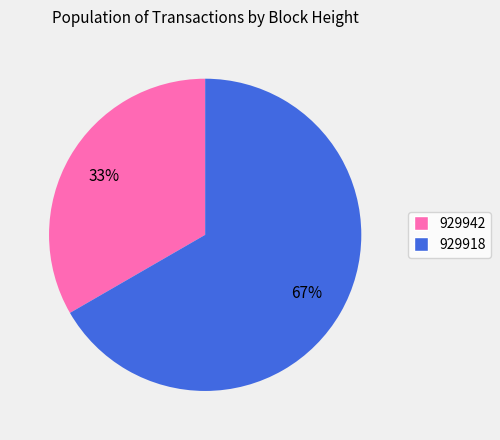

Does 929918 represent more than half of the total?

Yes